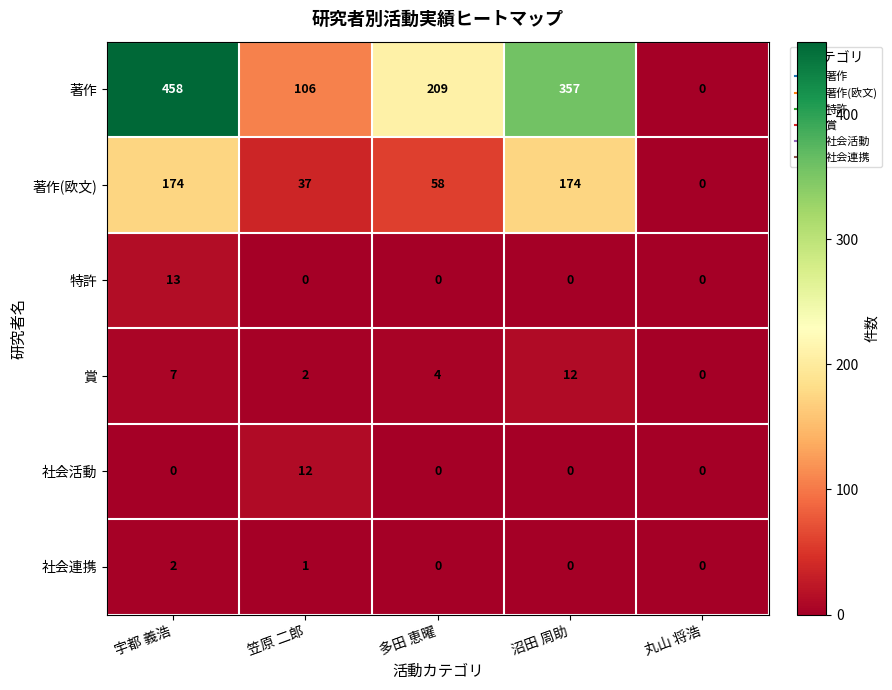

Reading left to right, what are all the values shown in this chart?

著作: 458	106	209	357	0
著作(欧文): 174	37	58	174	0
特許: 13	0	0	0	0
賞: 7	2	4	12	0
社会活動: 0	12	0	0	0
社会連携: 2	1	0	0	0